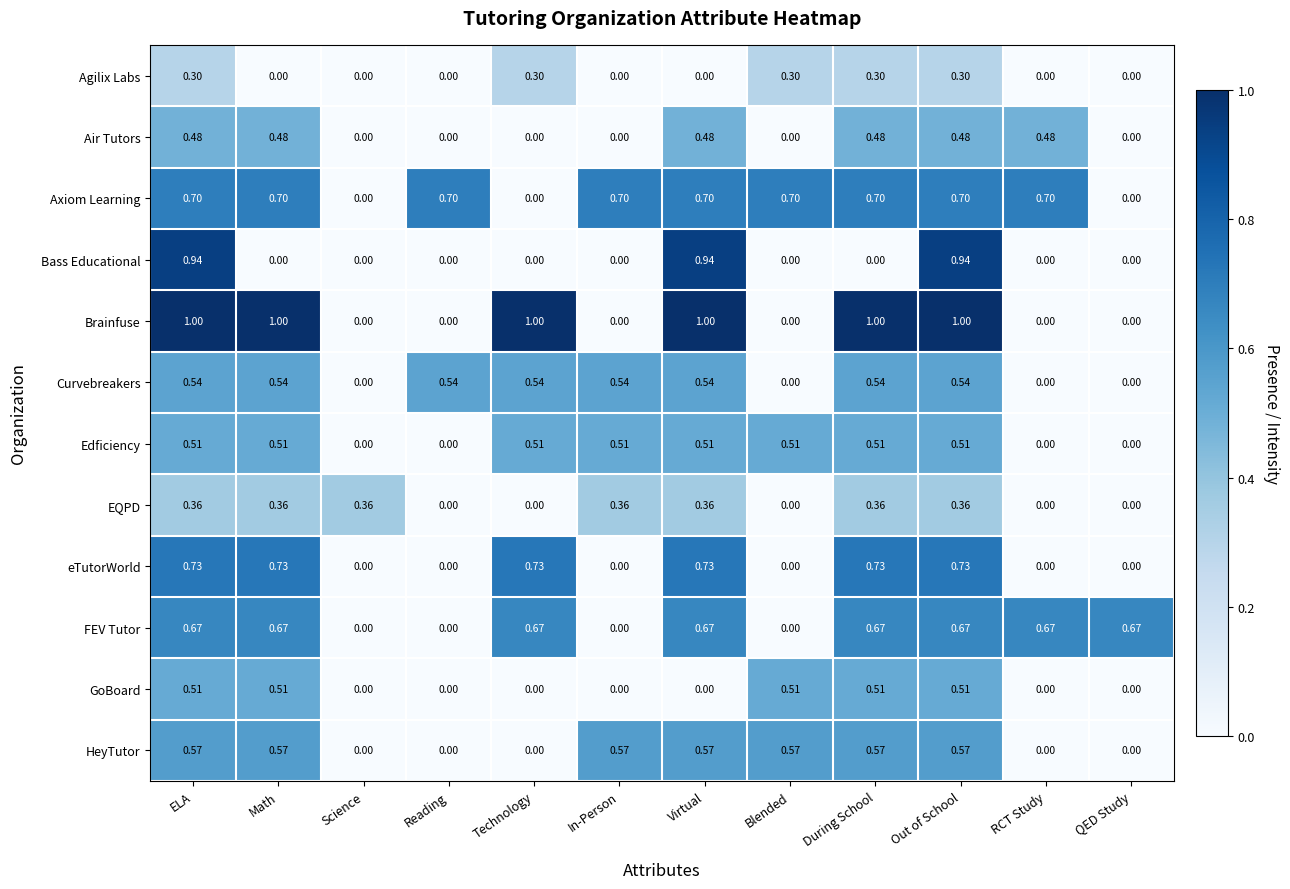

Is the value of GoBoard at Out of School greater than the value of Bass Educational at Blended?

Yes